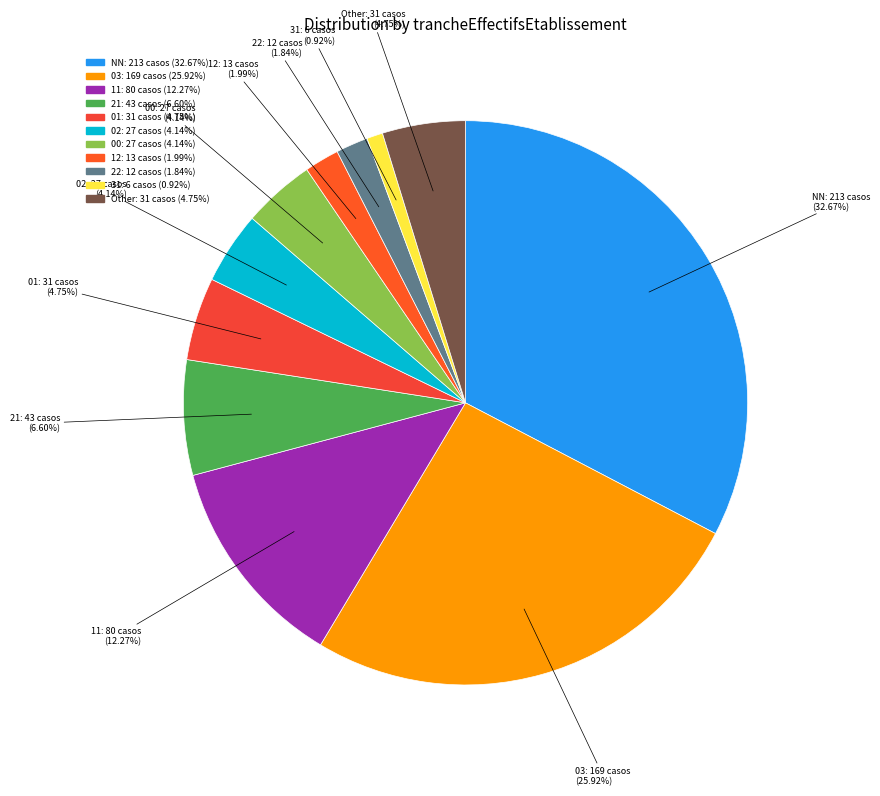

Combined, what portion of the pie is Other and 02?

8.9%